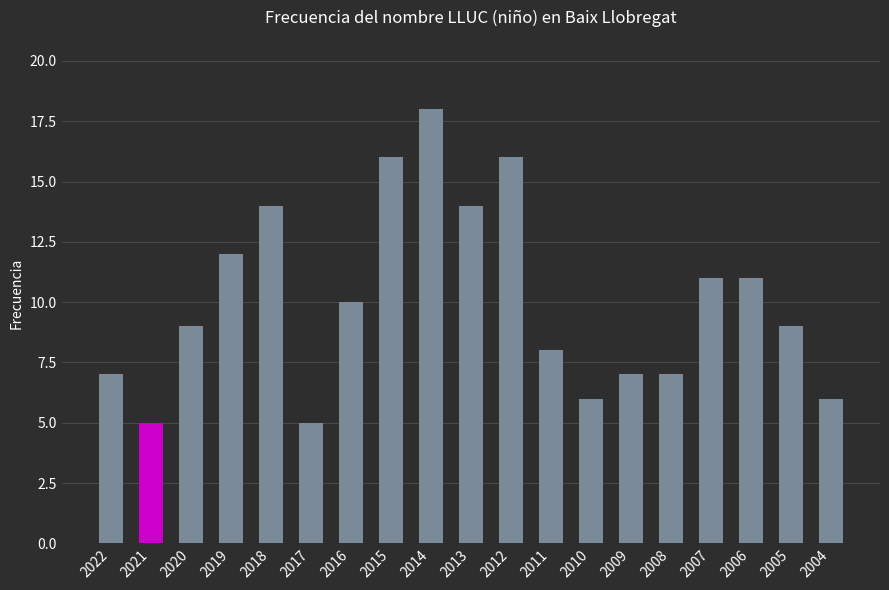

True or false: the data shows 9 at 2020.

True